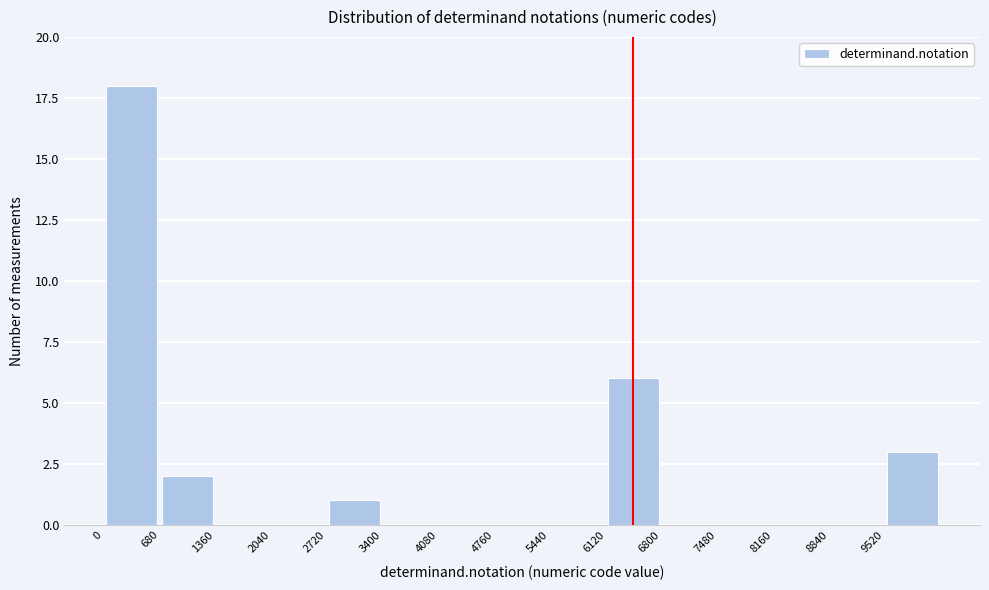

Over which range of the x-axis is the bar tallest?

0 to 680